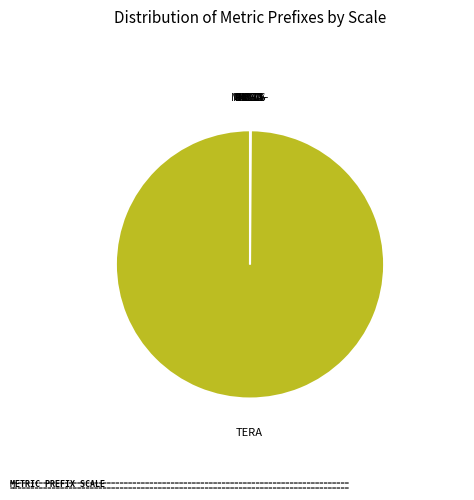

Which category has the smallest portion of the pie?

pico-